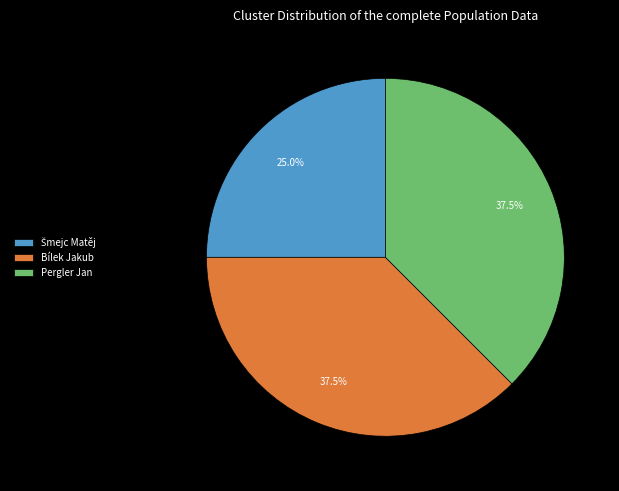

Combined, do Pergler Jan and Bílek Jakub account for over 50%?

Yes